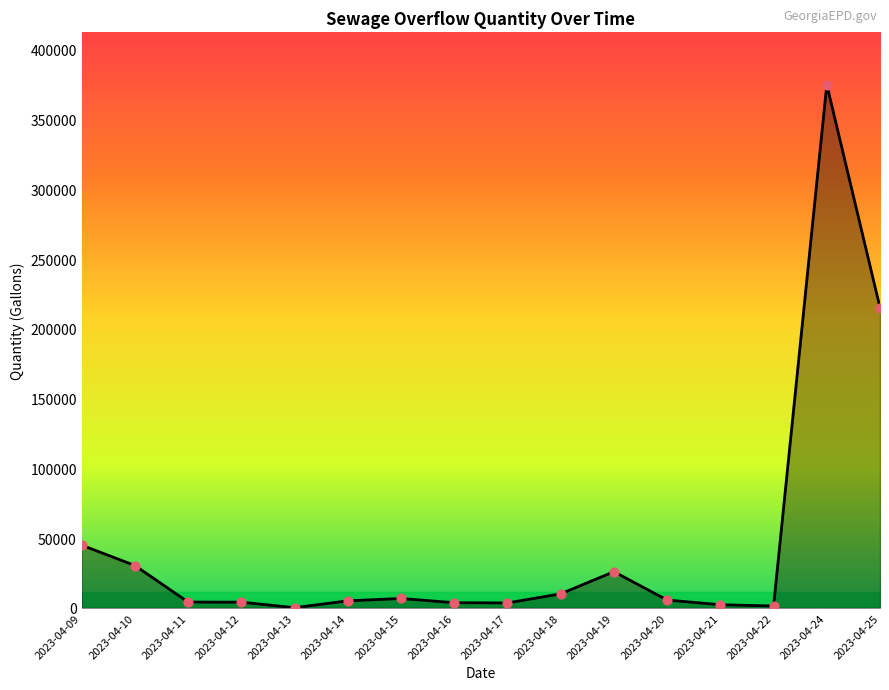

Between 2023-04-18 and 2023-04-09, which is larger?

2023-04-09